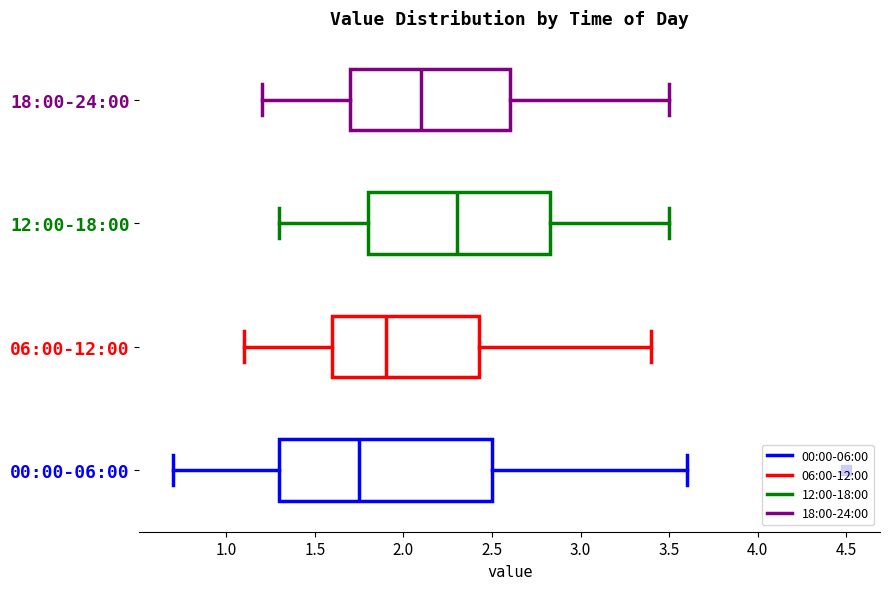

Reading bottom to top, read every box against the x-axis: the position of its median line, the range the box covers, and the ends of its whiskers. The values are not printed on the chart, so give them approximately, as read against the axis.

00:00-06:00: median 1.75, box 1.30 to 2.50, whiskers 0.70 to 3.60
06:00-12:00: median 1.90, box 1.60 to 2.45, whiskers 1.10 to 3.40
12:00-18:00: median 2.30, box 1.80 to 2.85, whiskers 1.30 to 3.50
18:00-24:00: median 2.10, box 1.70 to 2.60, whiskers 1.20 to 3.50